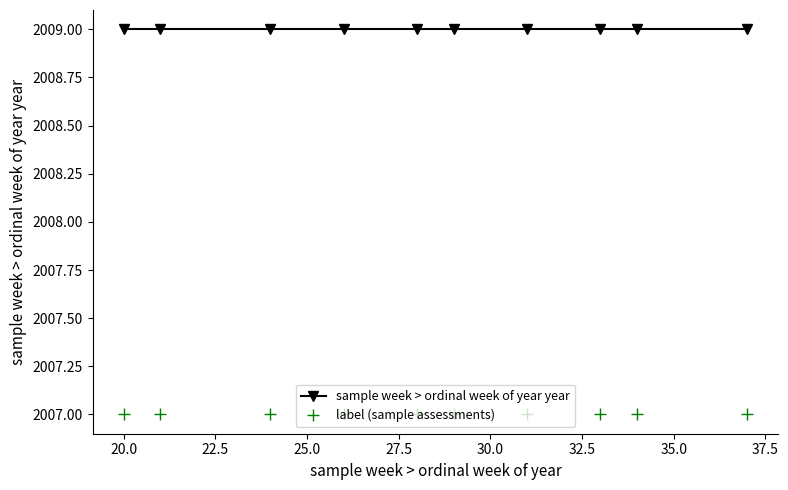

What is the value of the label (sample assessments) point at the 7th from the left?

2007